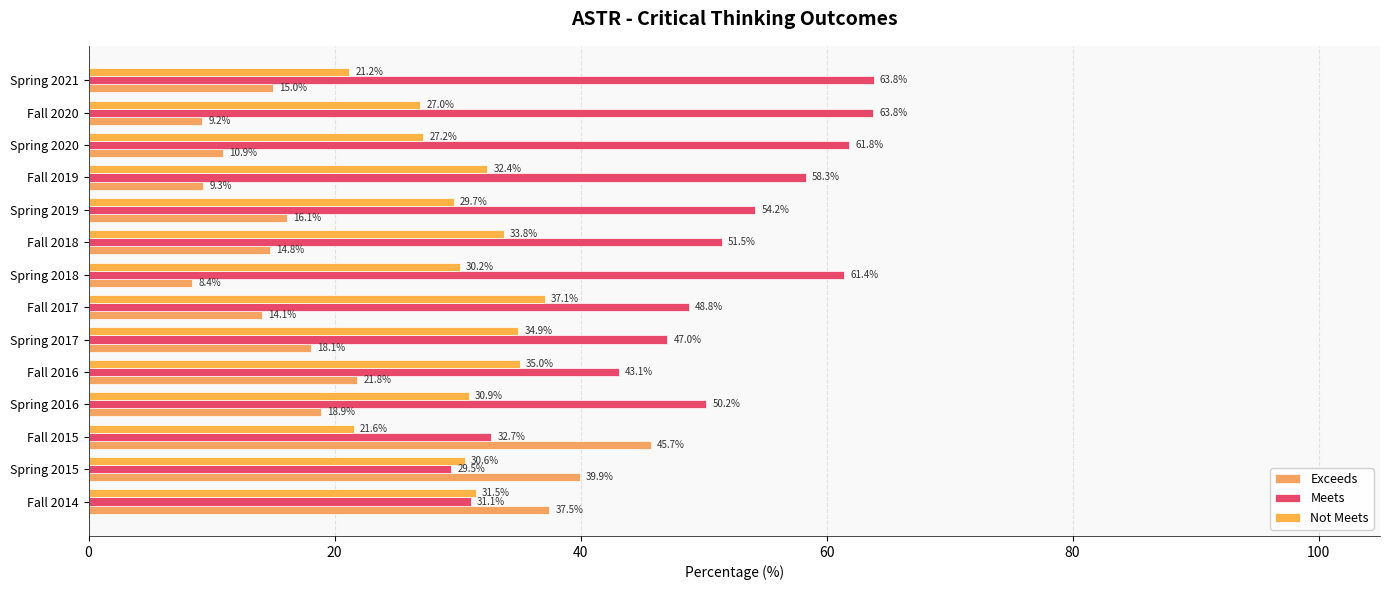

How many values in the Not Meets series exceed 30?

9